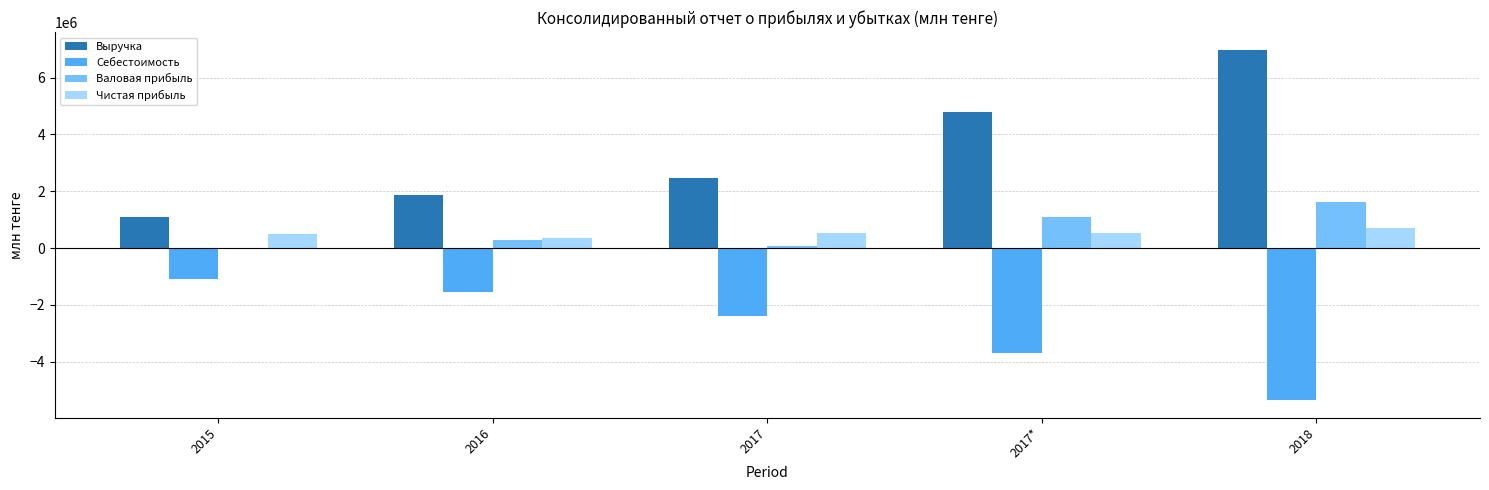

Which series has the widest spread of values?

Выручка